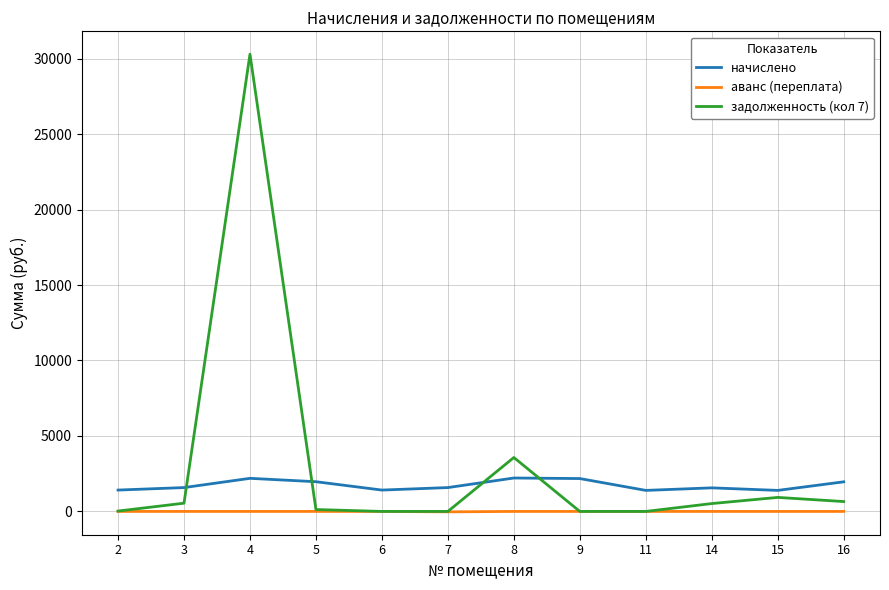

How many intersections are there between задолженность (кол 7) and начислено?

4